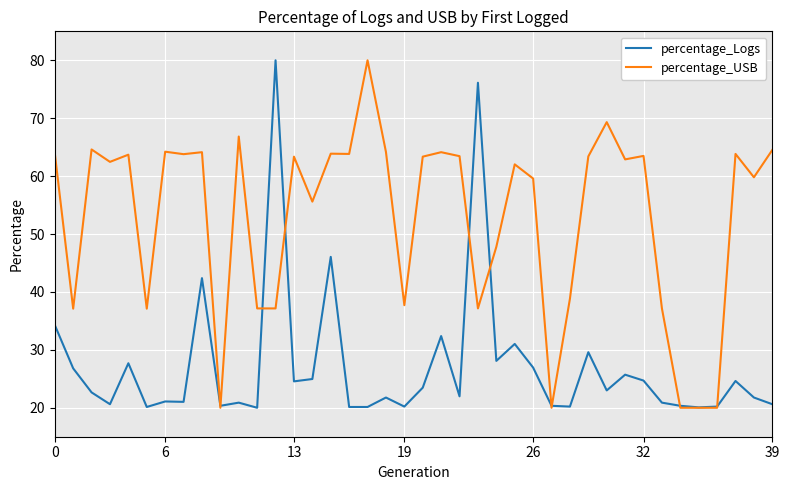

Rank the series by their average value, from highest to lowest.

percentage_USB, percentage_Logs